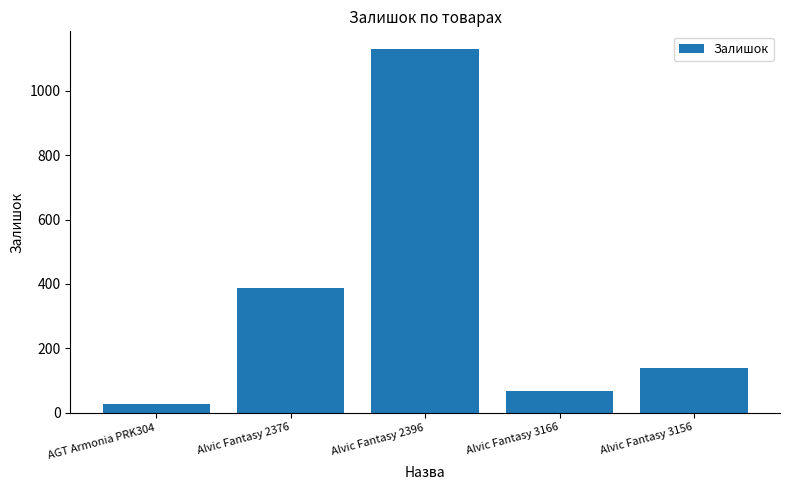

What is the label of the 3rd bar from the left?

Alvic Fantasy 2396